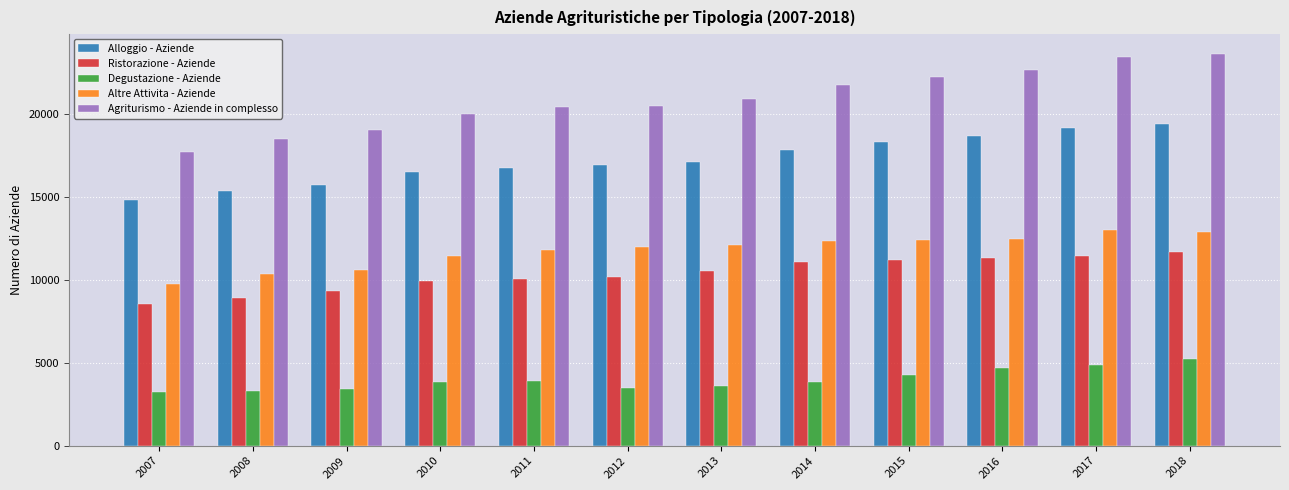

What is the difference between the highest and lowest values at 2014?

17907